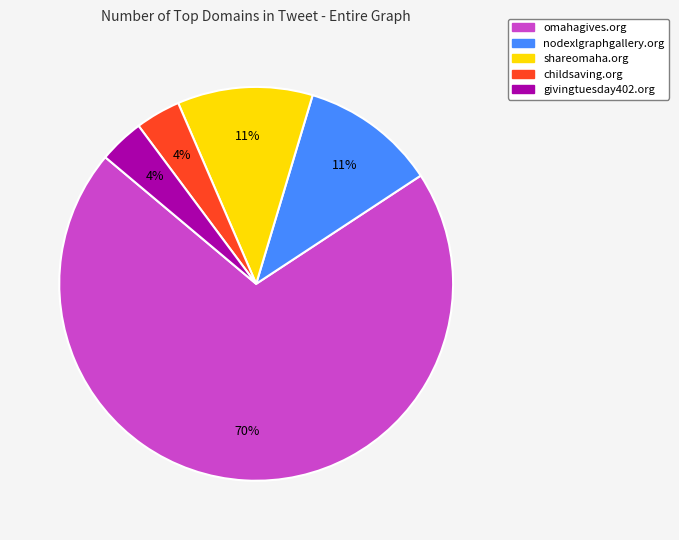

Is the sum of givingtuesday402.org and nodexlgraphgallery.org greater than half?

No